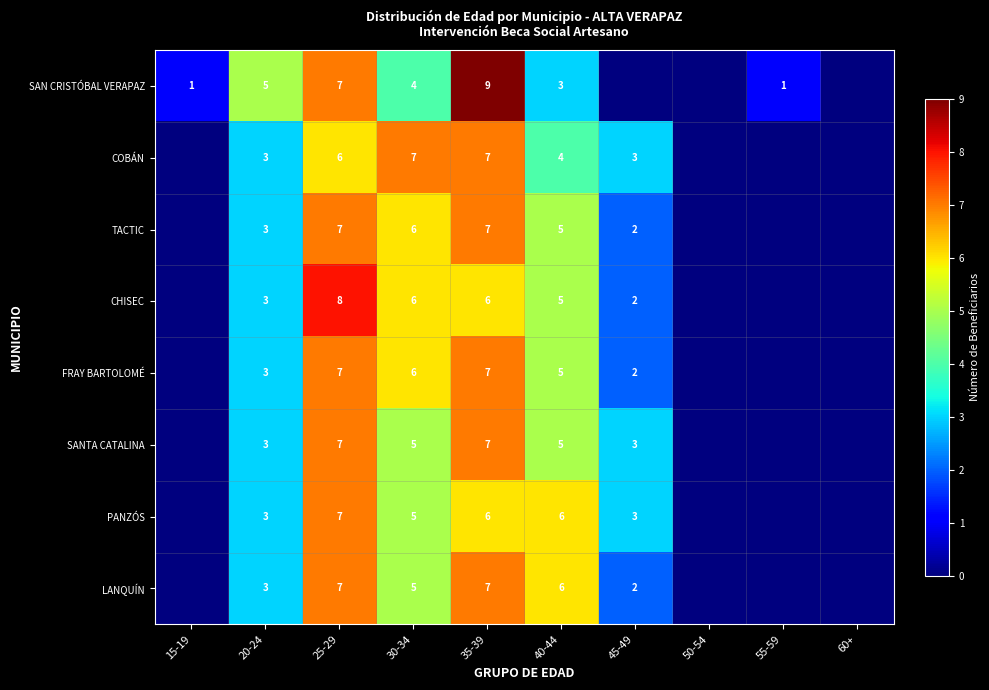

What is the spread (max minus min) of values at 40-44?

3